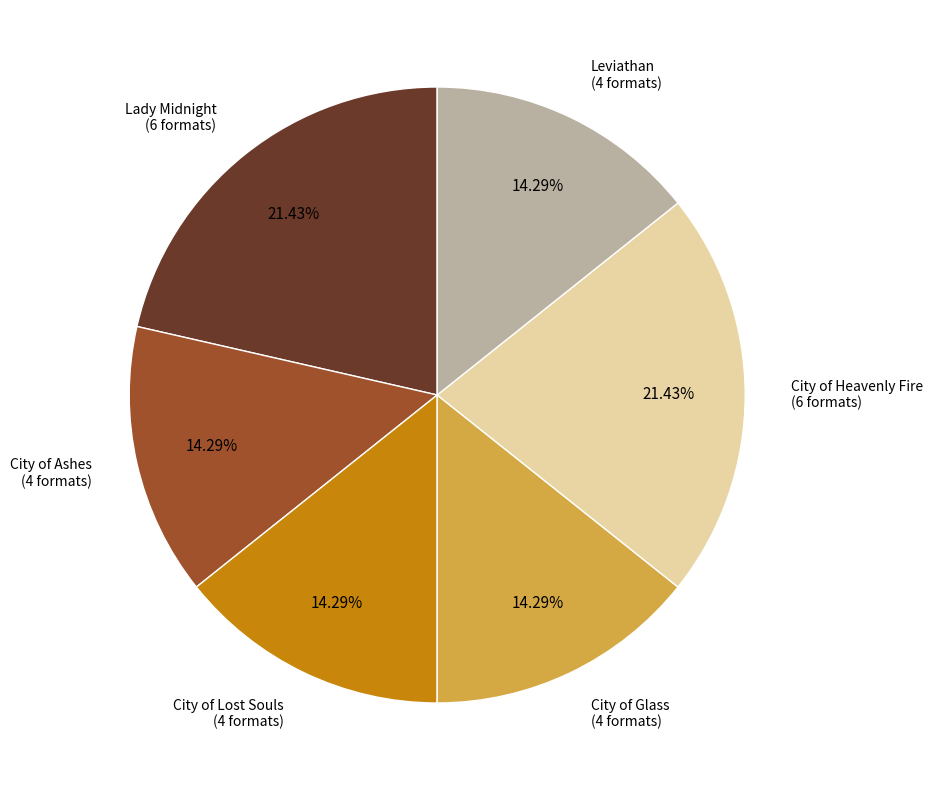

Does Leviathan represent more than half of the total?

No